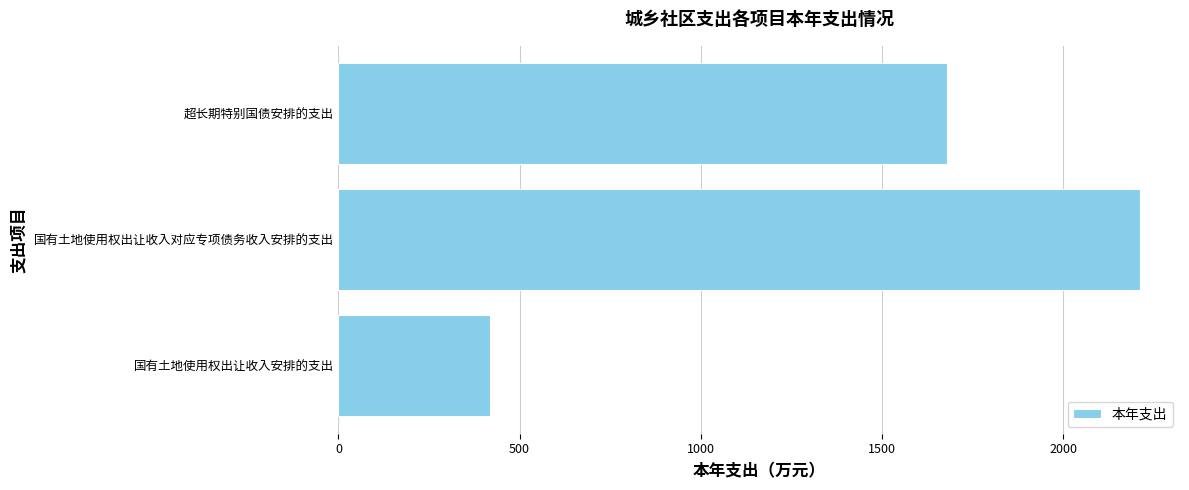

At which label is the value closest to 1314?

超长期特别国债安排的支出